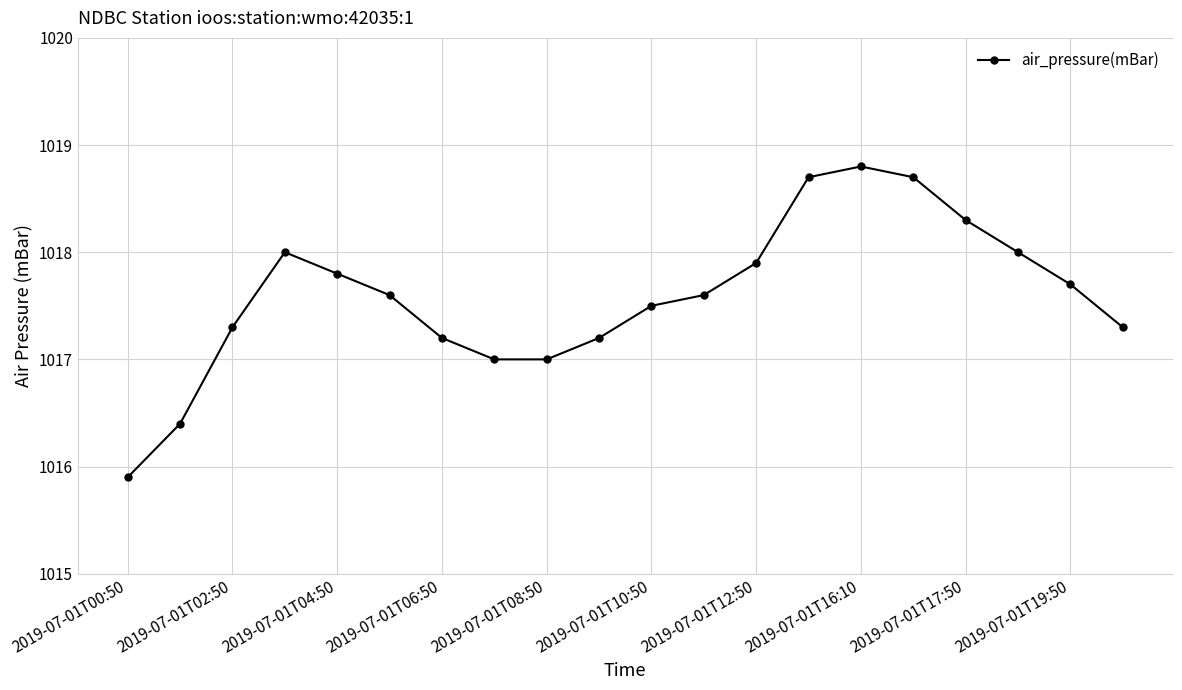

What is the value of the 10th point from the left?

1017.2